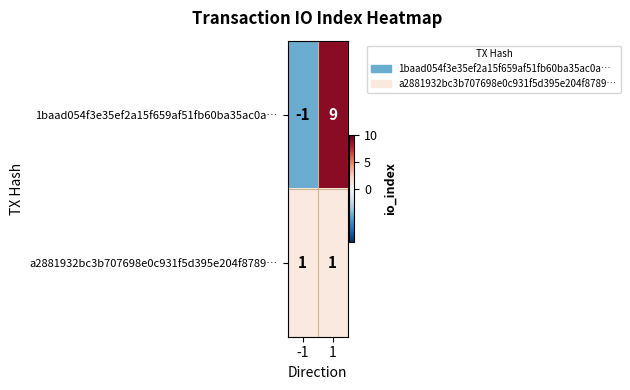

Which series changed the most between -1 and 1?

1baad054f3e35ef2a15f659af51fb60ba35ac0a…